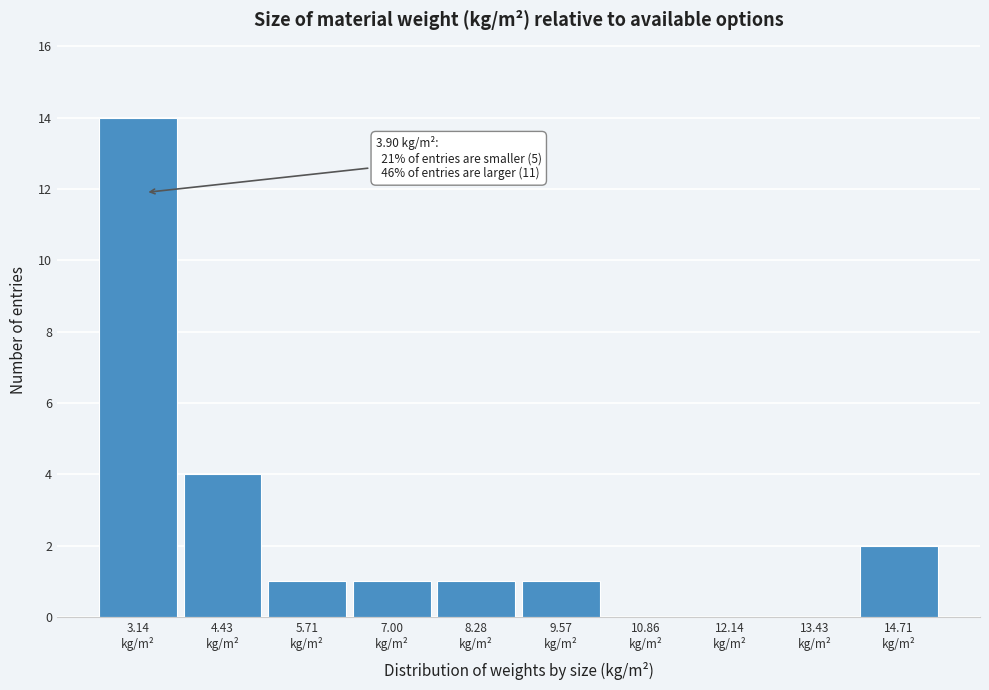

What is the sum of all values?

24